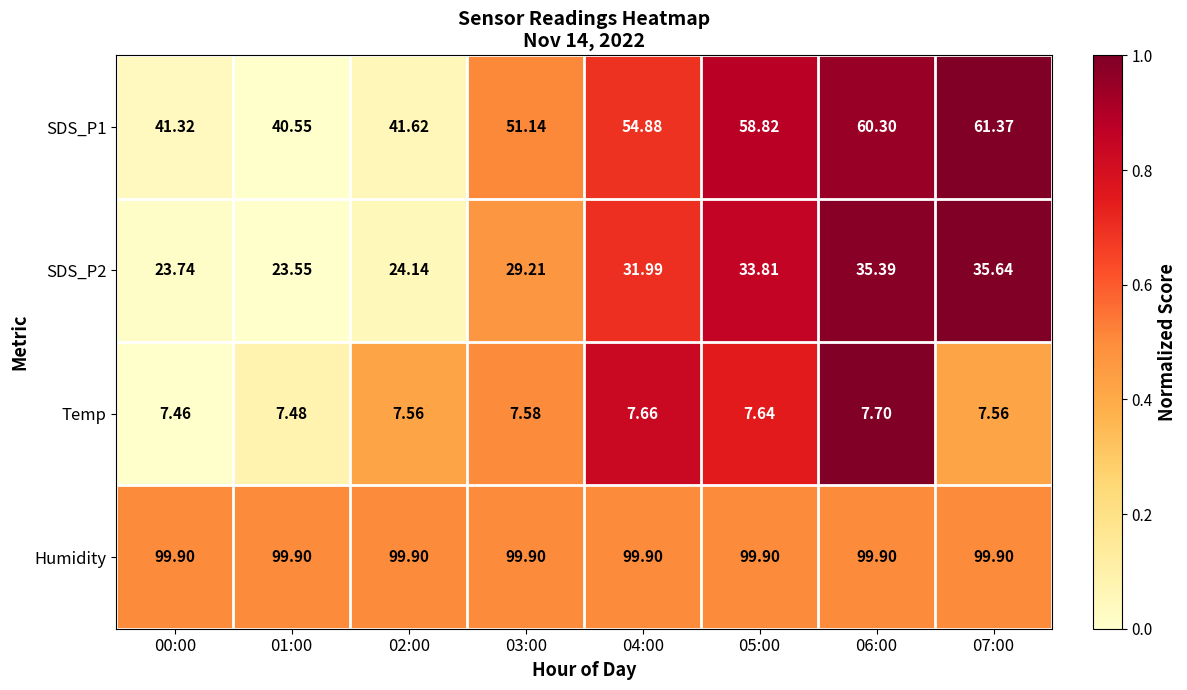

How many series are shown in this chart?

4